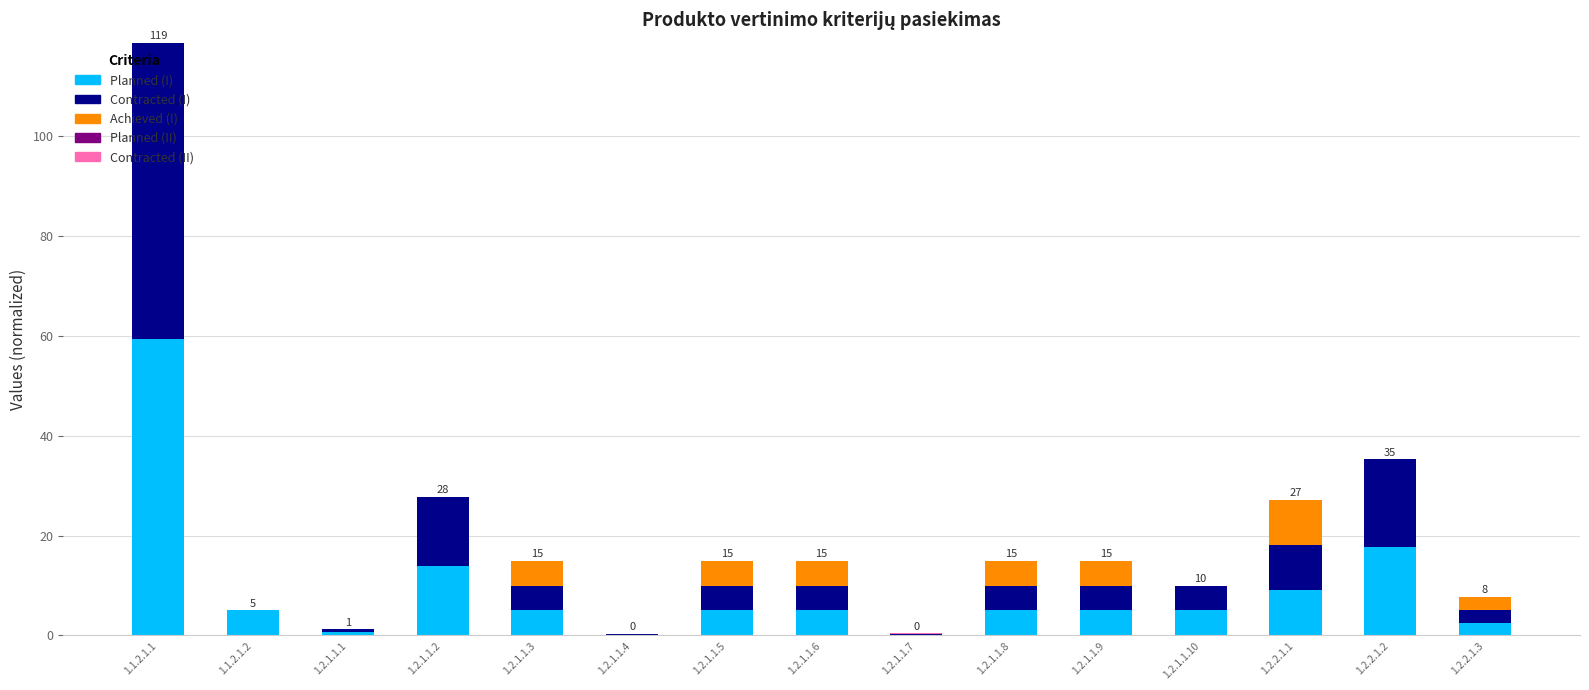

What is the sum of all Planned (I) values?

138.4